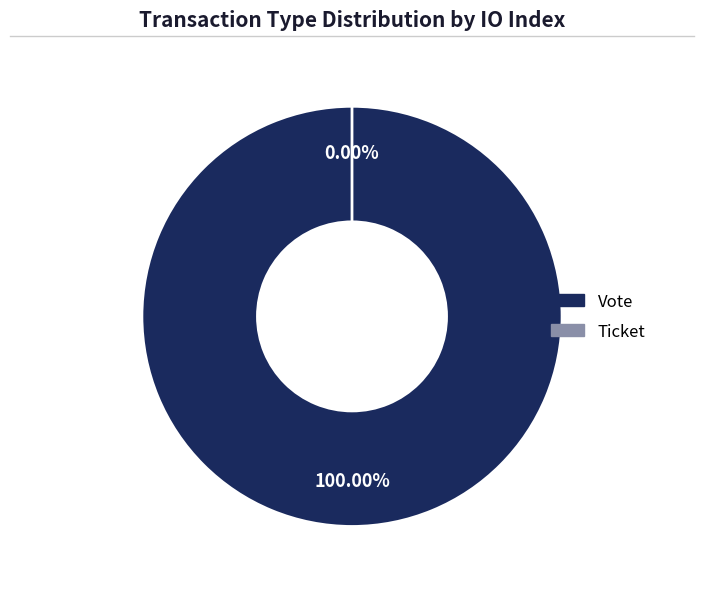

Rank the categories by value from lowest to highest.

Ticket, Vote